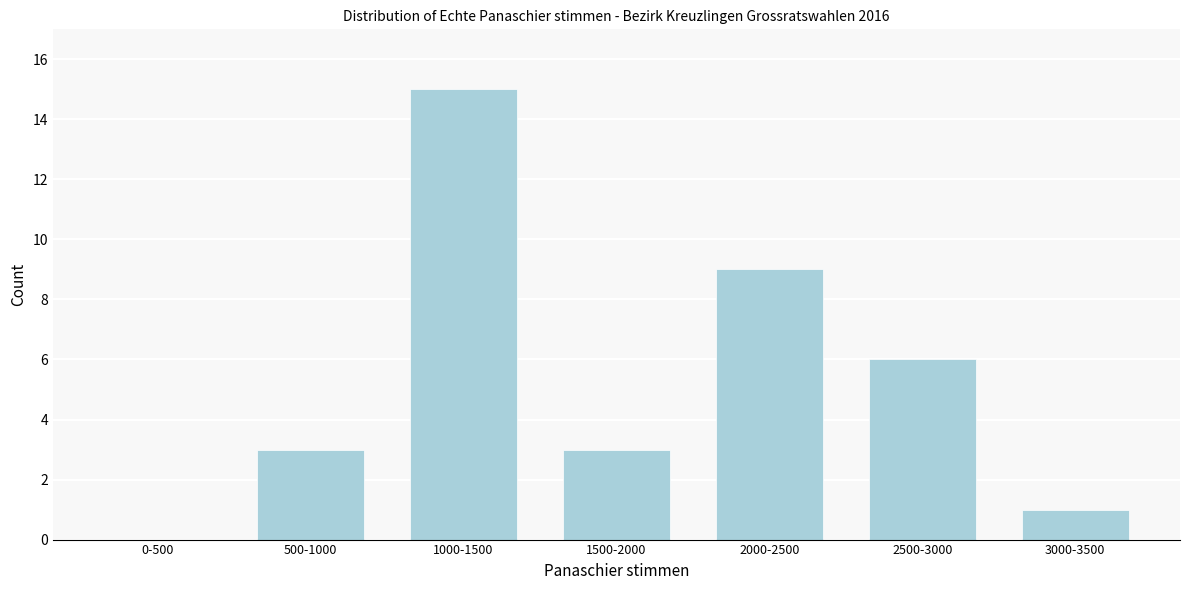

Reading left to right, list all the values displayed in this chart.

0-500=0	500-1000=3	1000-1500=15	1500-2000=3	2000-2500=9	2500-3000=6	3000-3500=1